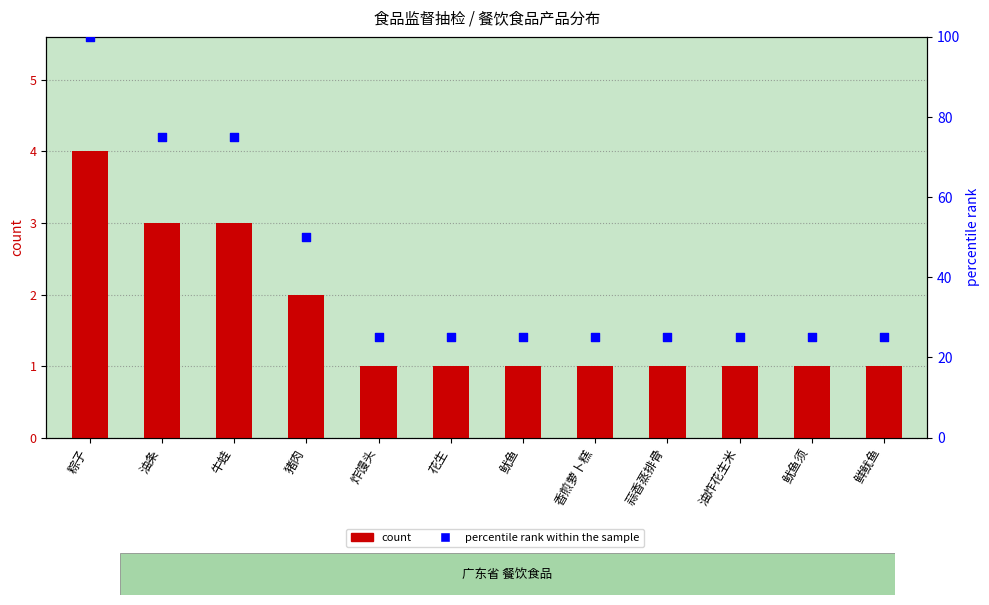

At which category is the sum across all series the highest?

粽子